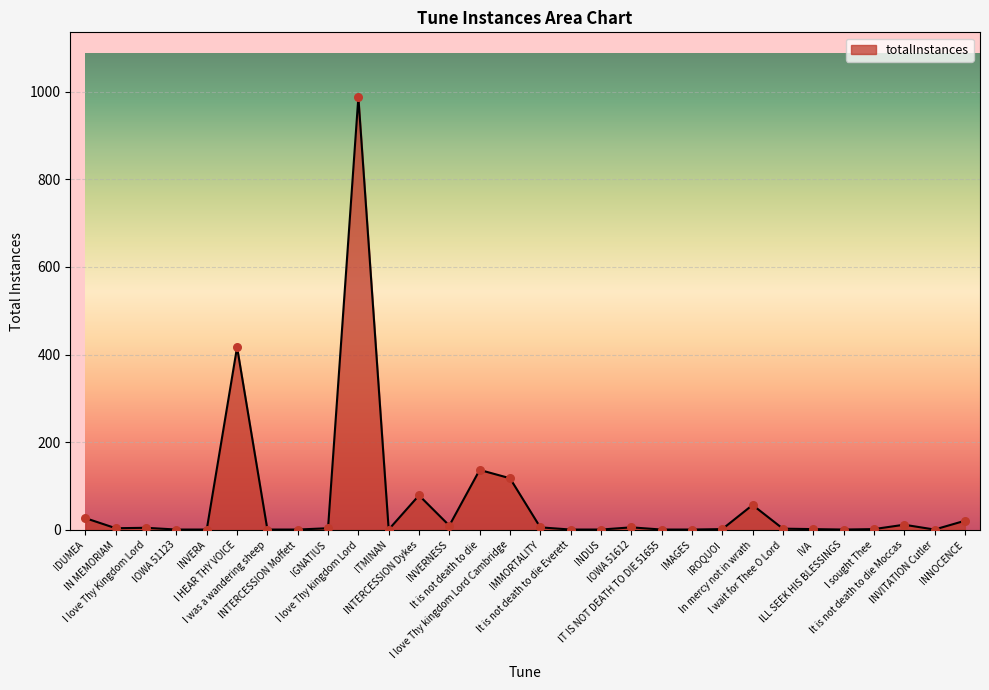

What is the maximum value shown in the chart?

987